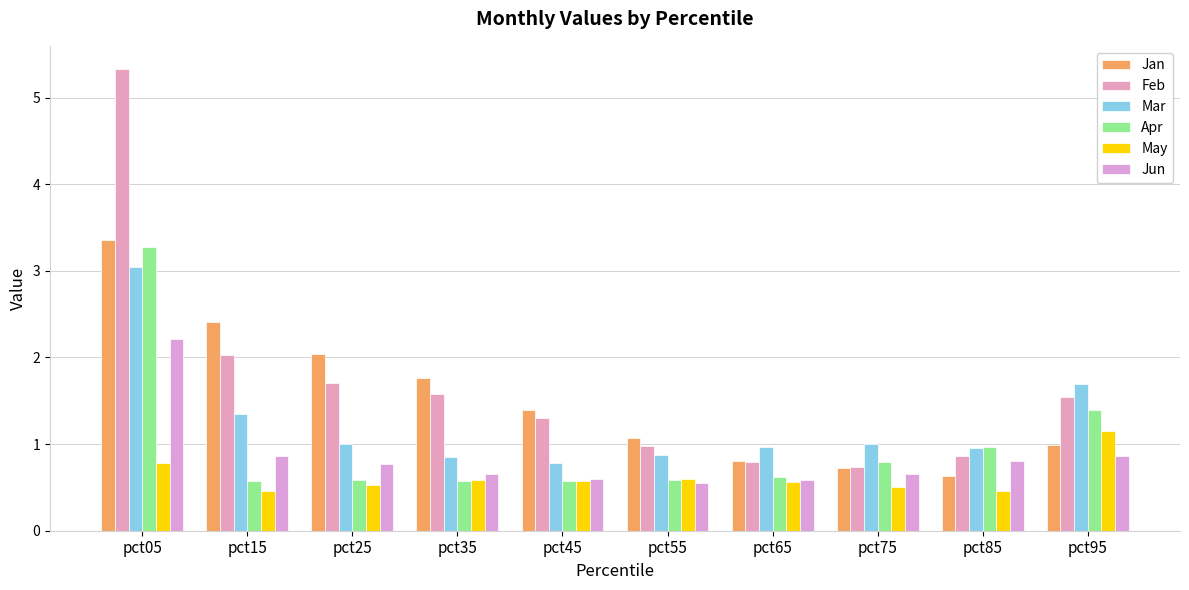

What is the smallest value displayed?

0.5